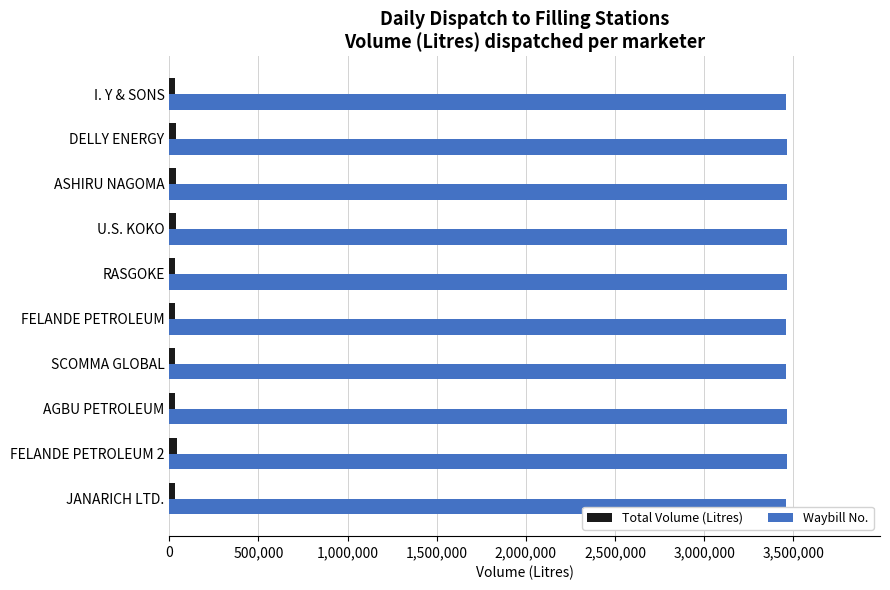

At SCOMMA GLOBAL, list the series in order from smallest to largest.

Total Volume (Litres), Waybill No.